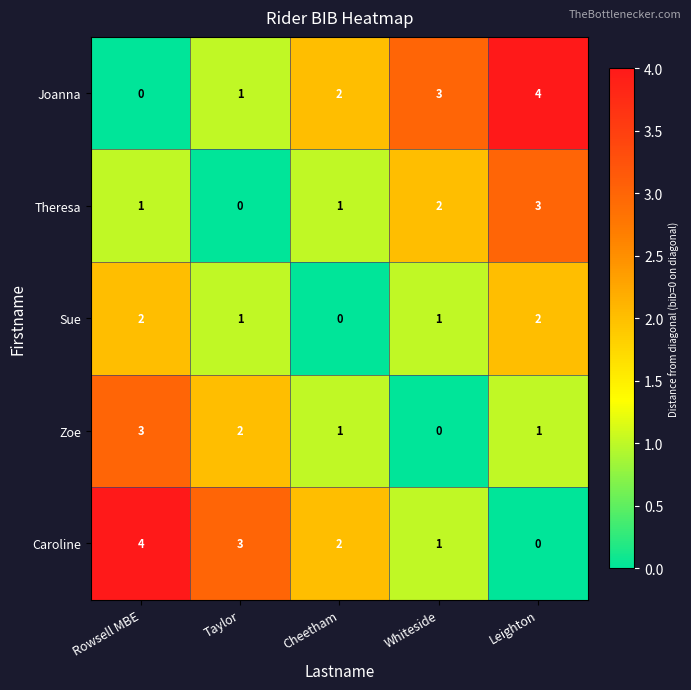

True or false: Caroline has a value of 3 at Taylor.

True